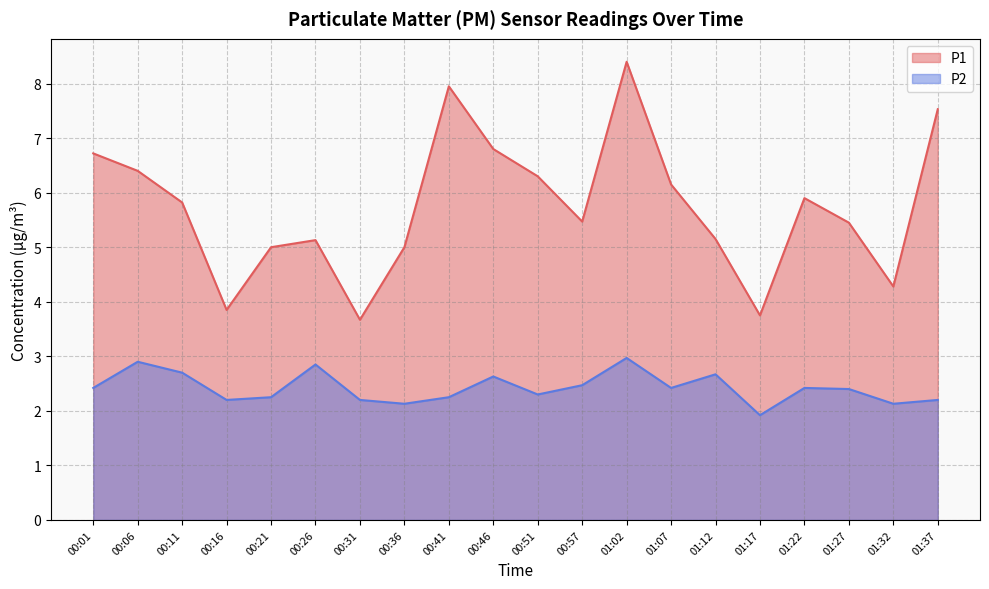

Is it true that P2 equals 3.3 at 00:57?

False